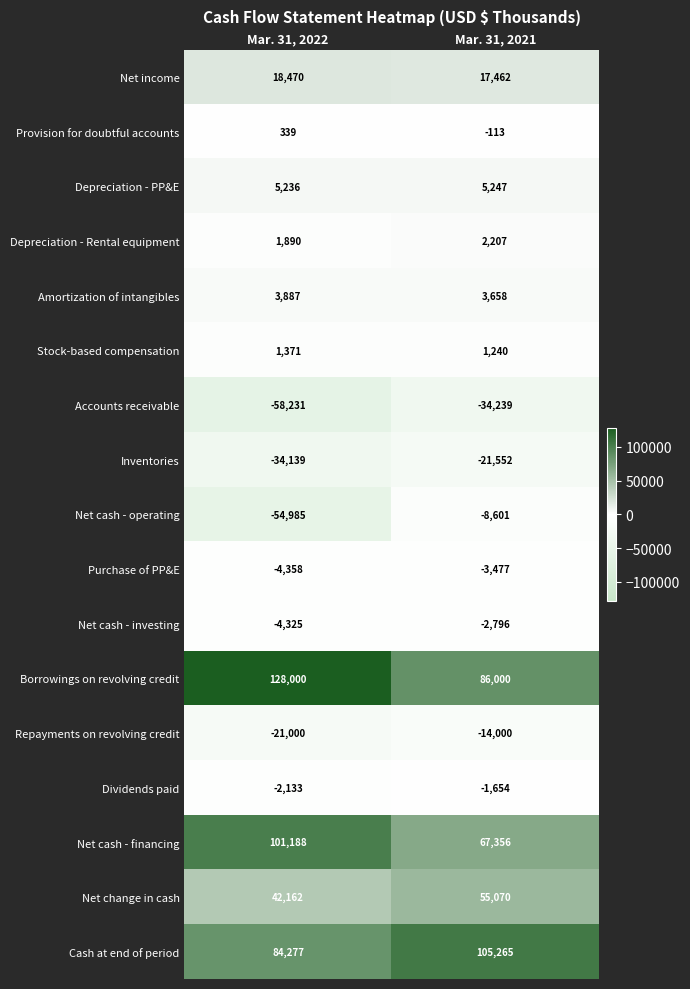

What is the approximate value of Borrowings on revolving credit at Mar. 31, 2021?

86000